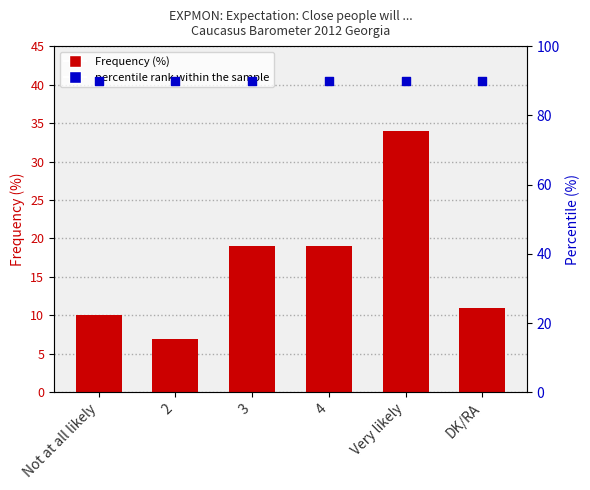

Which series reaches the minimum Y coordinate?

Frequency (%)